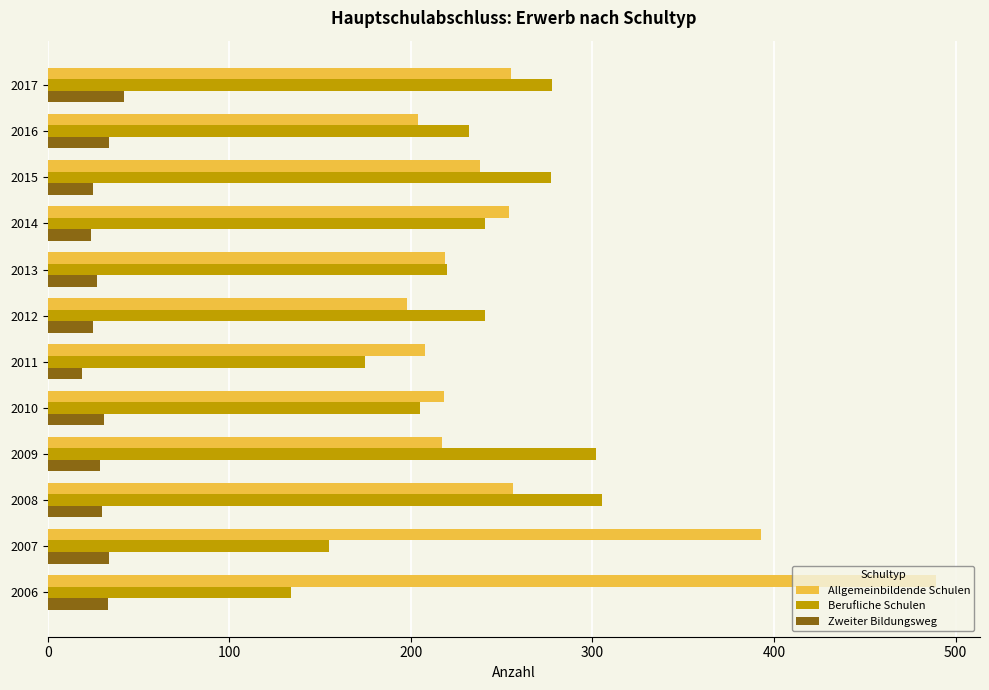

What is the sum of all Allgemeinbildende Schulen values?

3149